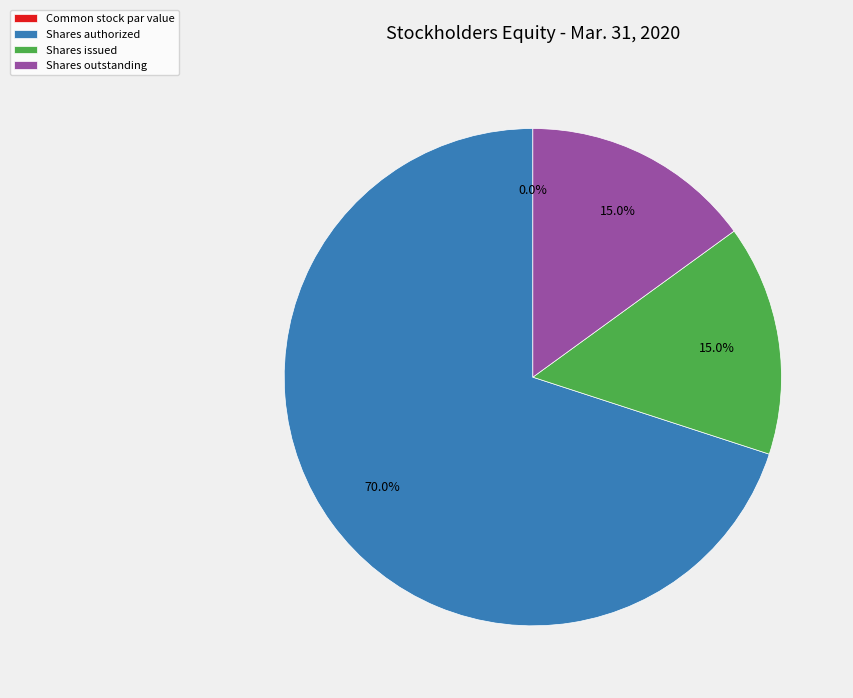

What is the change in value from Common stock par value to Shares authorized?

+750000000.0